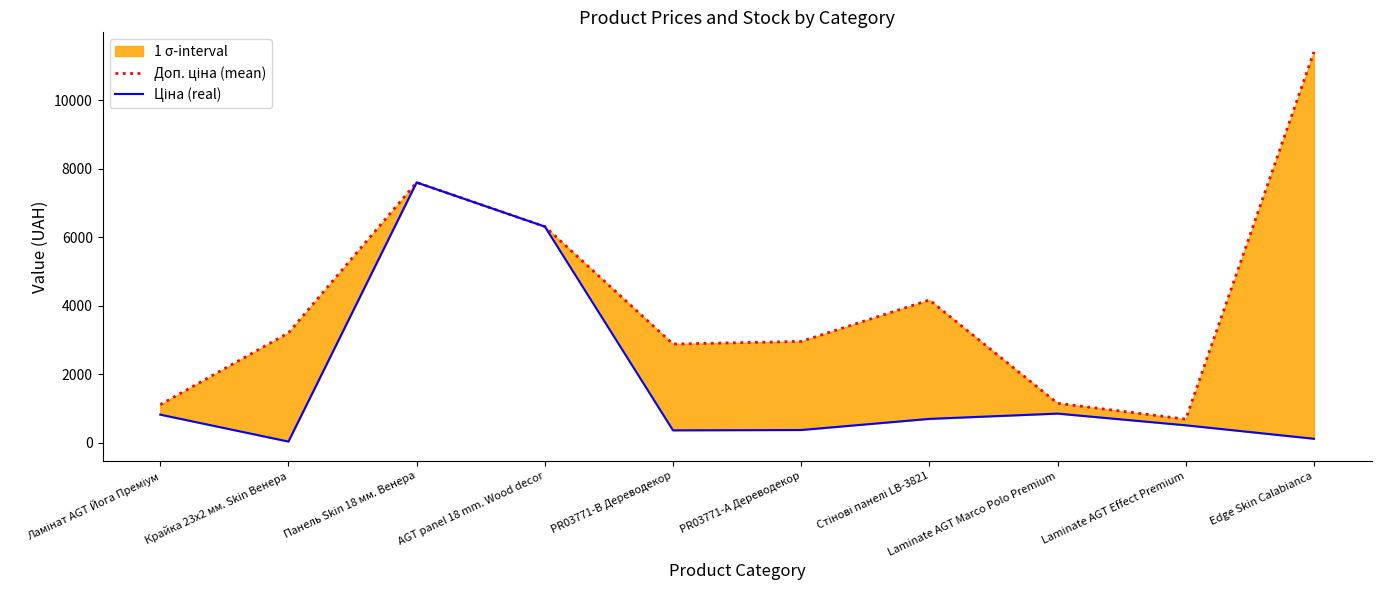

At how many categories does at least one series exceed 3589?

4